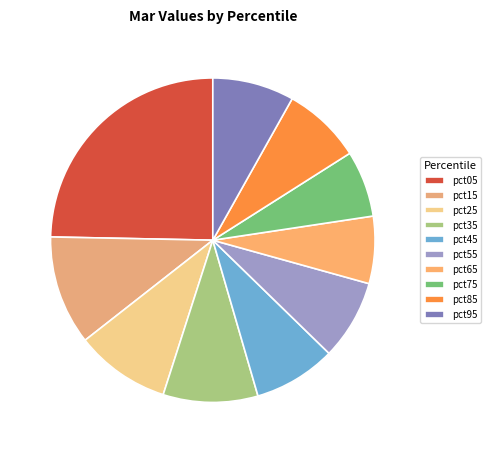

To the nearest percent, what percentage of the pie is pct85?

8%